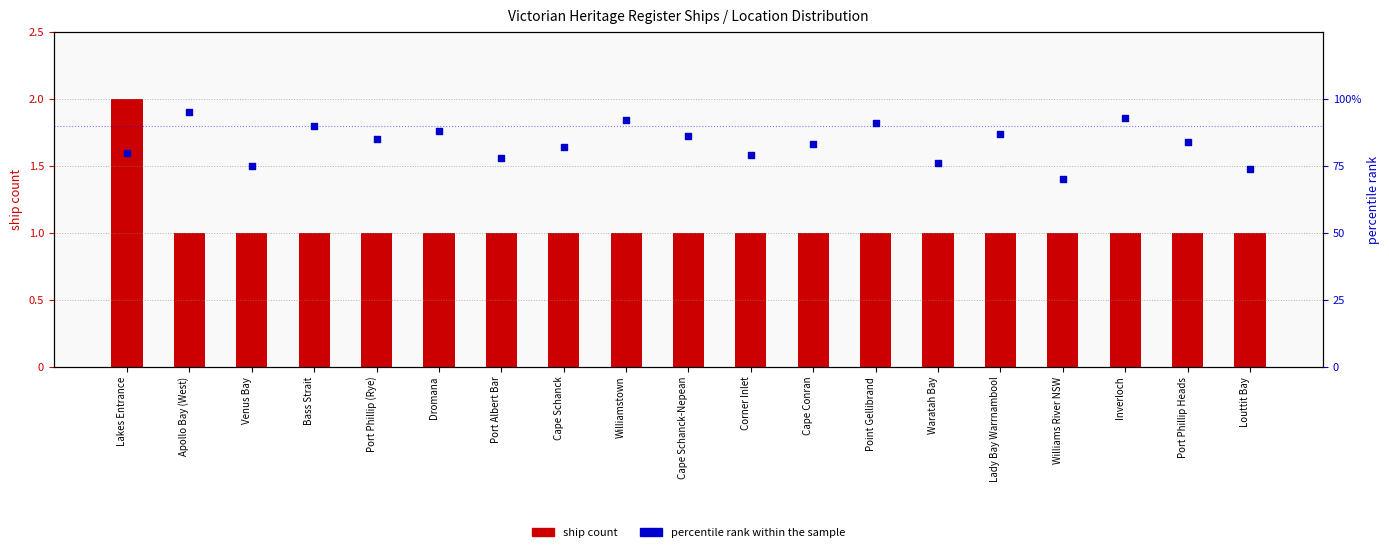

Is the value of percentile rank within the sample at Waratah Bay greater than the value of ship count at Apollo Bay (West)?

Yes